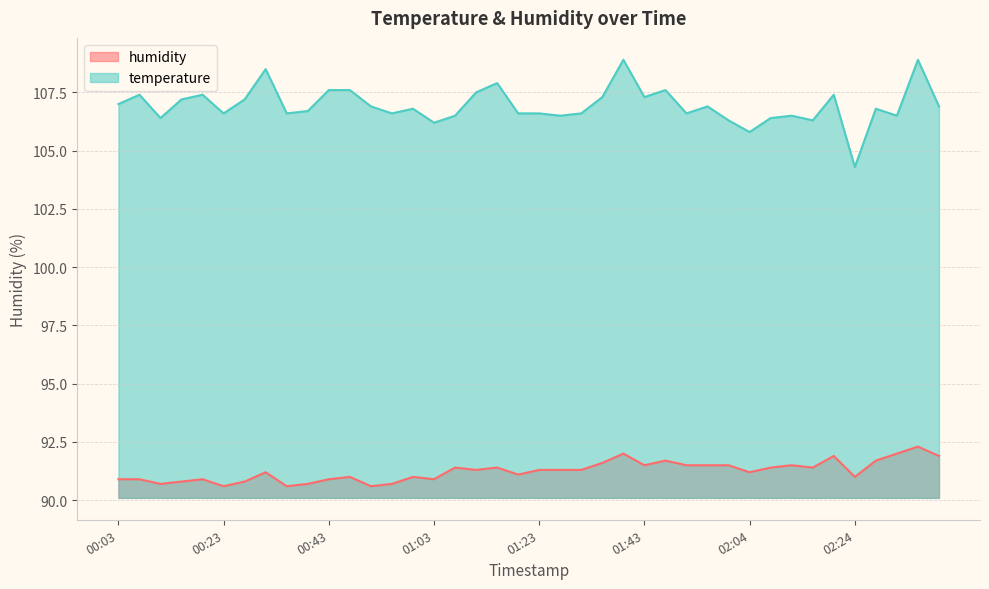

What is the label of the 10th point from the left?

00:39